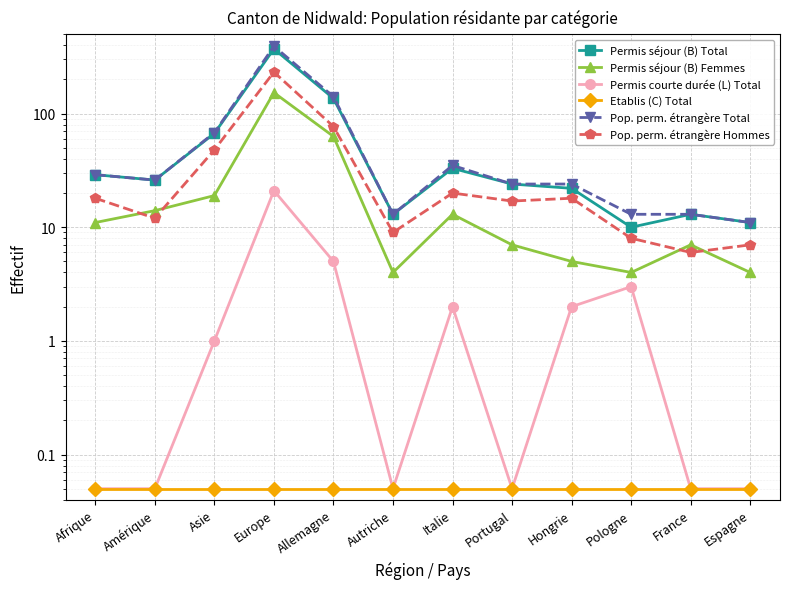

Reading left to right, what are all the values shown in this chart?

Permis séjour (B) Total: Afrique=29.0	Amérique=26.0	Asie=67.0	Europe=371.0	Allemagne=136.0	Autriche=13.0	Italie=33.0	Portugal=24.0	Hongrie=22.0	Pologne=10.0	France=13.0	Espagne=11.0
Permis séjour (B) Femmes: Afrique=11.0	Amérique=14.0	Asie=19.0	Europe=153.0	Allemagne=63.0	Autriche=4.0	Italie=13.0	Portugal=7.0	Hongrie=5.0	Pologne=4.0	France=7.0	Espagne=4.0
Permis courte durée (L) Total: Afrique=0.1	Amérique=0.1	Asie=1.0	Europe=21.0	Allemagne=5.0	Autriche=0.1	Italie=2.0	Portugal=0.1	Hongrie=2.0	Pologne=3.0	France=0.1	Espagne=0.1
Etablis (C) Total: Afrique=0.1	Amérique=0.1	Asie=0.1	Europe=0.1	Allemagne=0.1	Autriche=0.1	Italie=0.1	Portugal=0.1	Hongrie=0.1	Pologne=0.1	France=0.1	Espagne=0.1
Pop. perm. étrangère Total: Afrique=29.0	Amérique=26.0	Asie=68.0	Europe=392.0	Allemagne=141.0	Autriche=13.0	Italie=35.0	Portugal=24.0	Hongrie=24.0	Pologne=13.0	France=13.0	Espagne=11.0
Pop. perm. étrangère Hommes: Afrique=18.0	Amérique=12.0	Asie=48.0	Europe=232.0	Allemagne=77.0	Autriche=9.0	Italie=20.0	Portugal=17.0	Hongrie=18.0	Pologne=8.0	France=6.0	Espagne=7.0